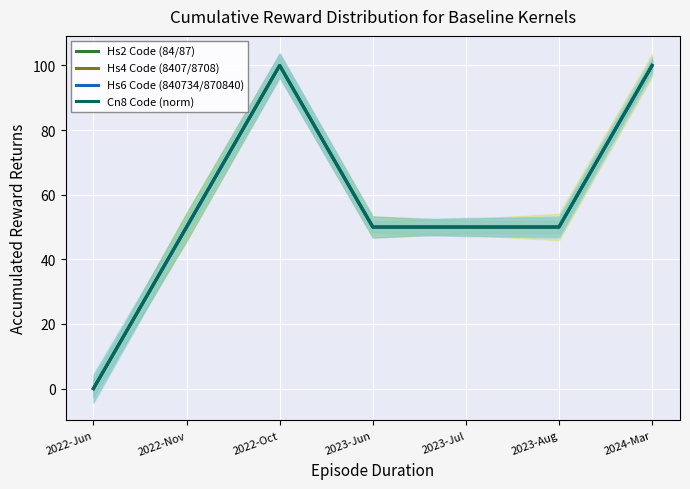

True or false: Hs2 Code (84/87) and Hs6 Code (840734/870840) cross at least once.

False